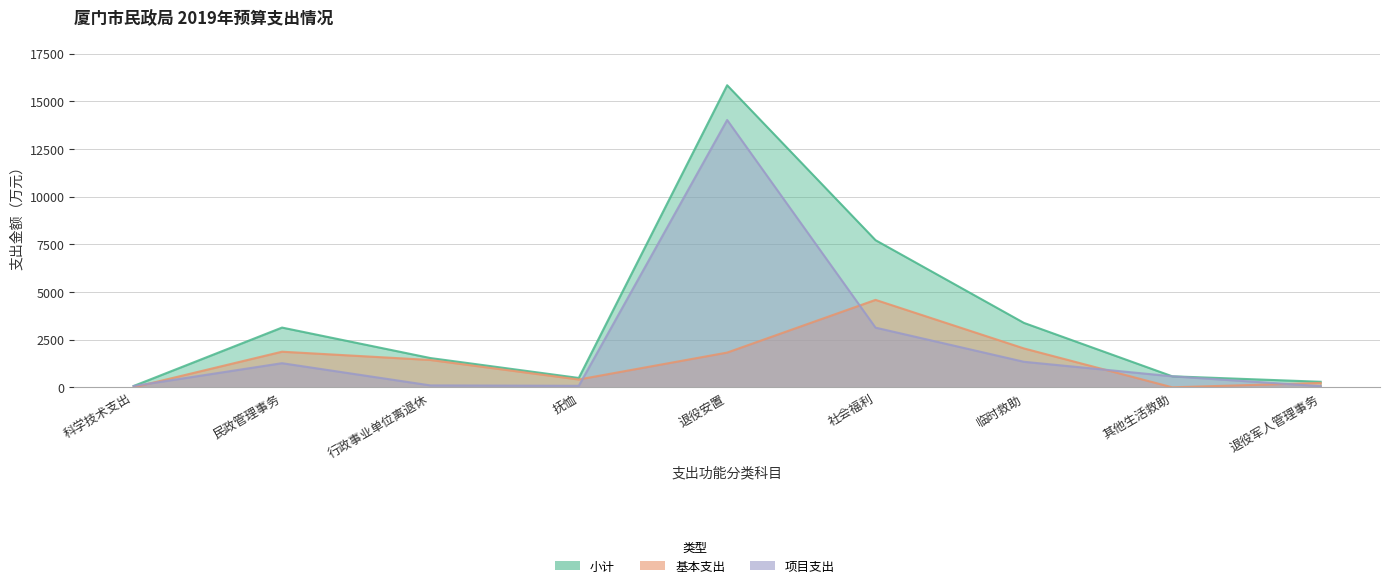

Reading right to left, extract all data points from this chart.

小计: 291.8	578.1	3380.3	7718.1	15844.5	491.8	1535.6	3134.6	70.2
基本支出: 231.3	0.0	2040.0	4586.9	1822.6	411.4	1434.5	1868.7	0.0
项目支出: 60.5	578.1	1340.3	3131.2	14021.9	80.4	101.1	1265.9	70.2